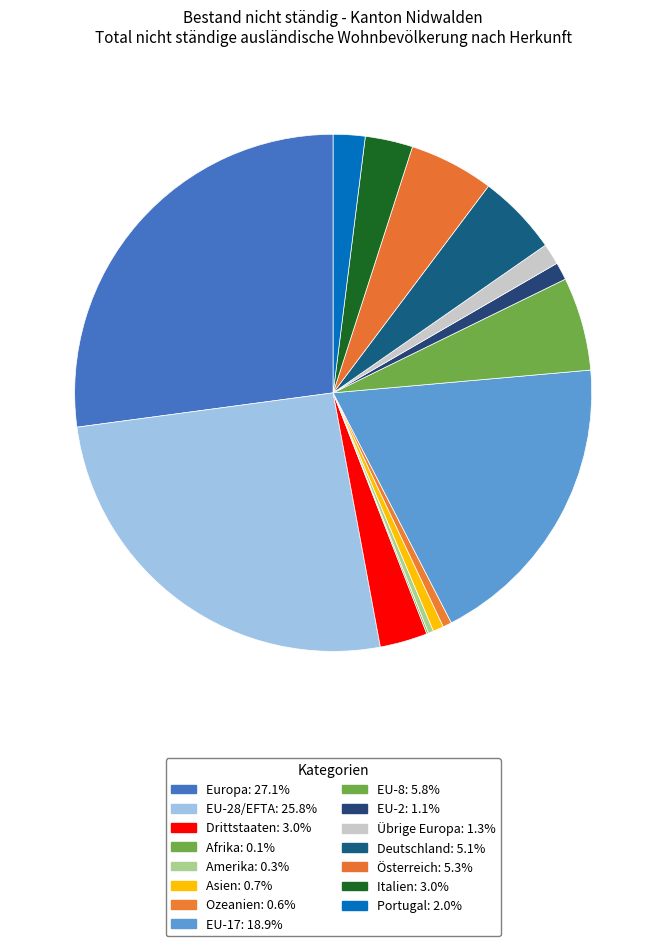

How many slices are in this pie chart?

15